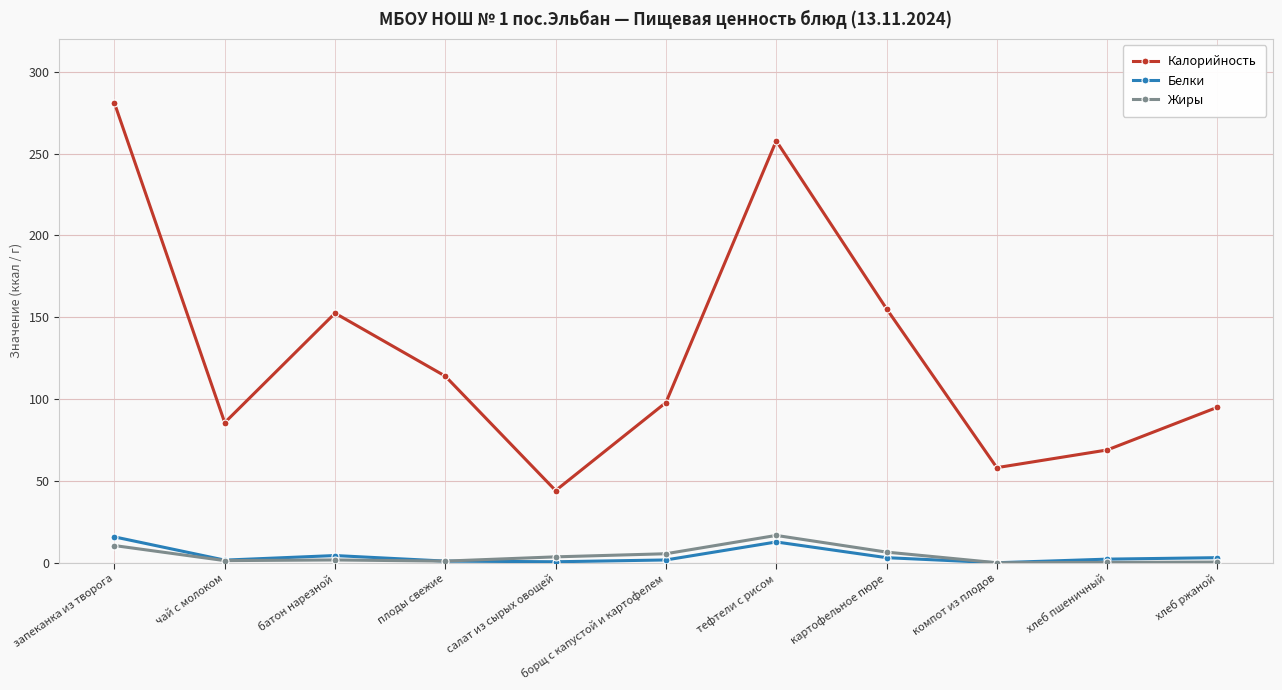

How many interior local valleys does the Калорийность series have?

3